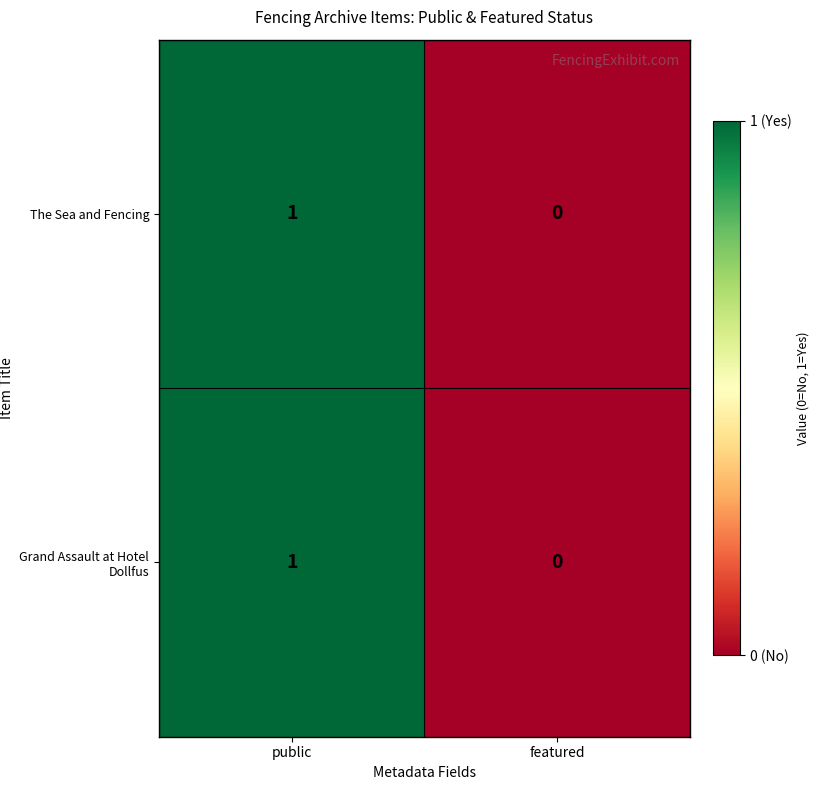

Is it true that Grand Assault at Hotel Dollfus equals 0 at featured?

True